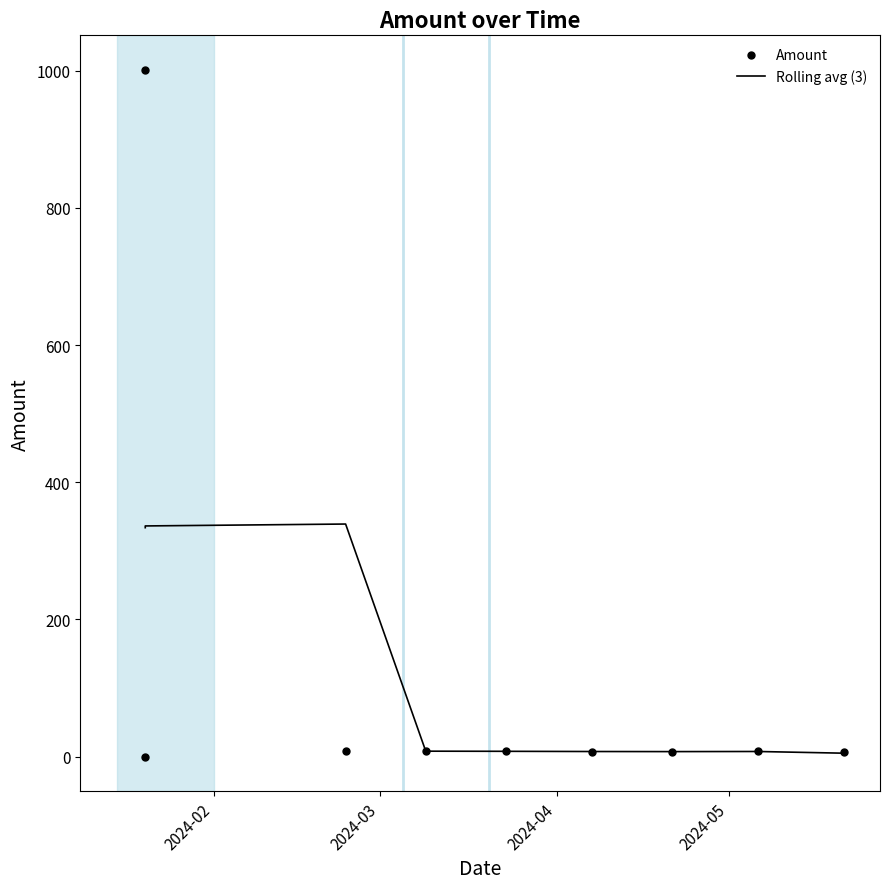

Which series reaches the maximum Y coordinate?

Amount